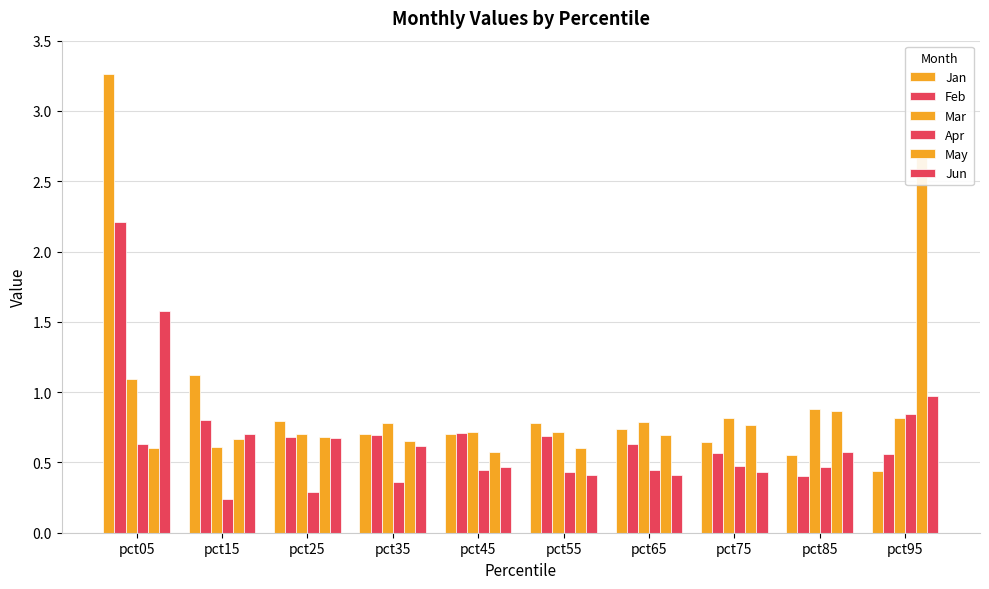

Which series has the largest range (max minus min)?

Jan